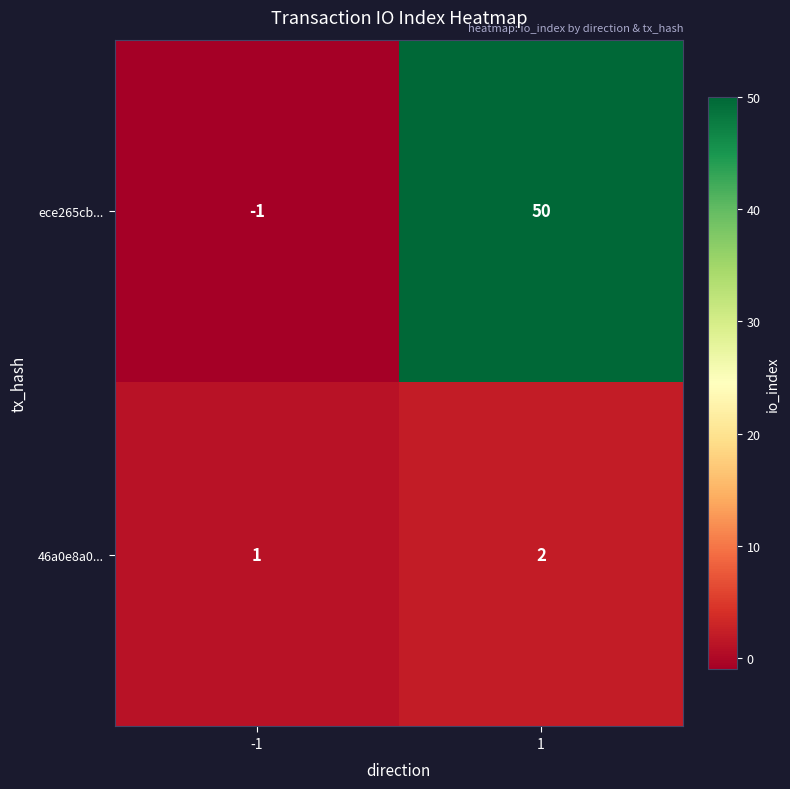

List the series in order of their overall mean, lowest first.

46a0e8a0..., ece265cb...